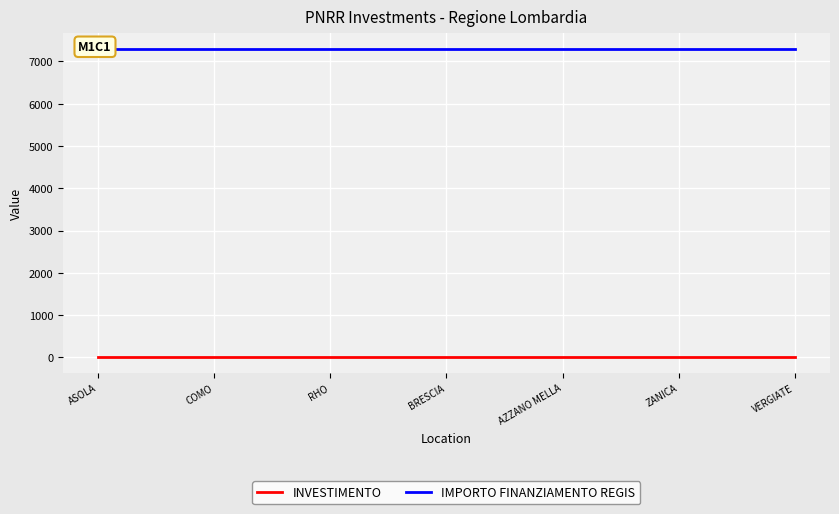

Read the INVESTIMENTO value at RHO.

1.4